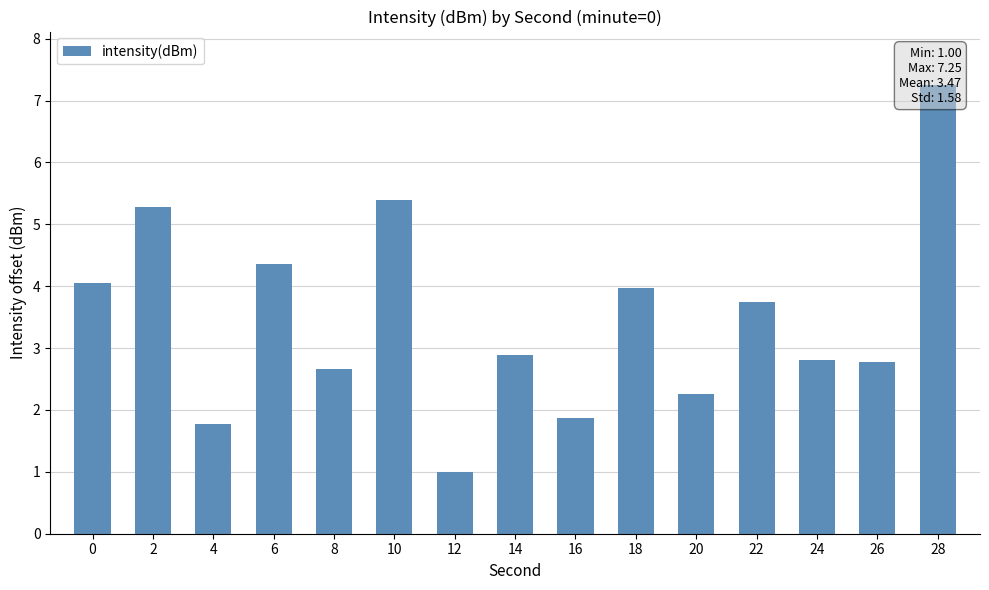

Reading left to right, transcribe all the data shown in this chart.

4.1	5.3	1.8	4.4	2.7	5.4	1.0	2.9	1.9	4.0	2.3	3.8	2.8	2.8	7.2